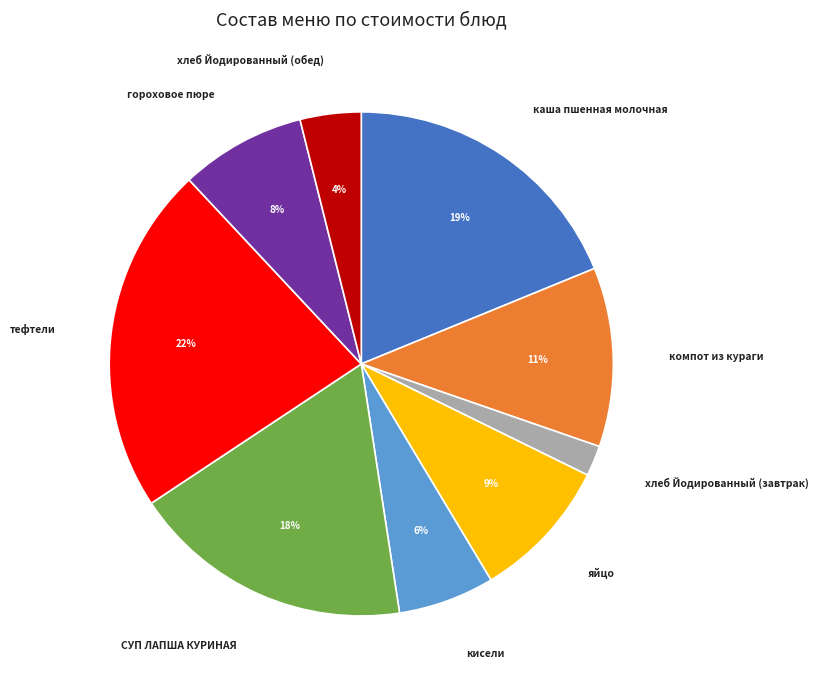

To the nearest percent, what is the average slice percentage?

11%